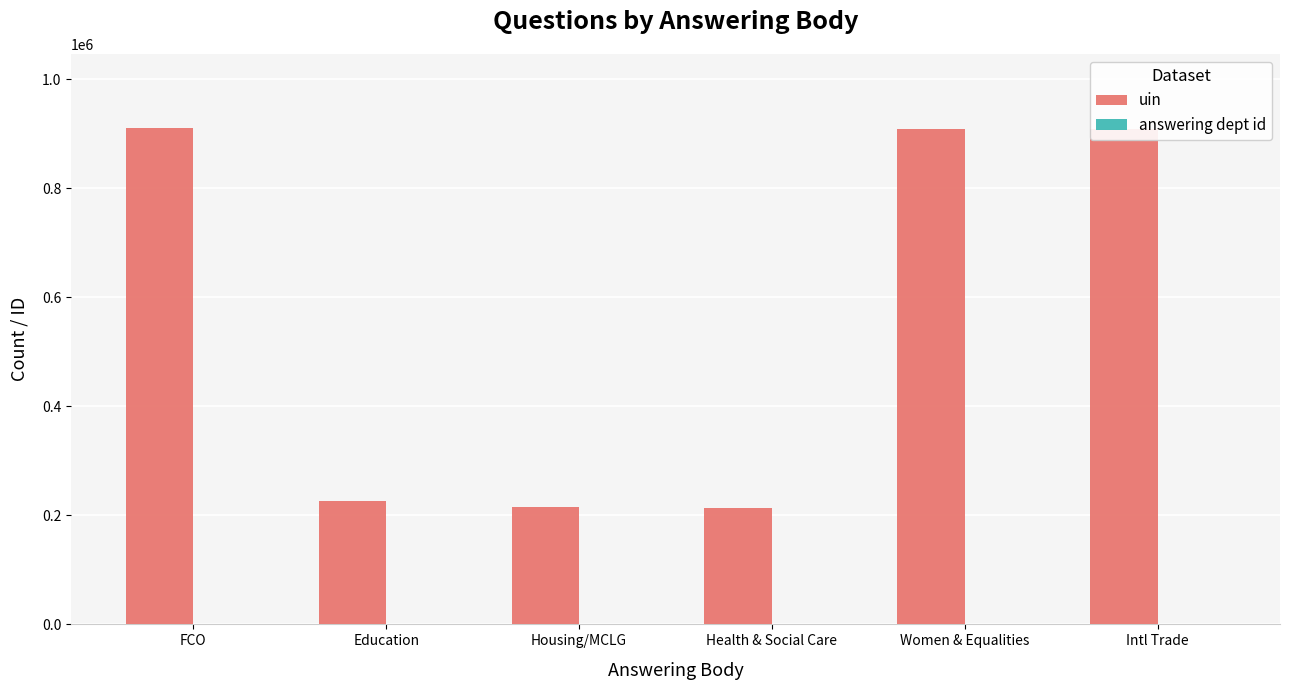

What is the spread (max minus min) of values at Intl Trade?

908127